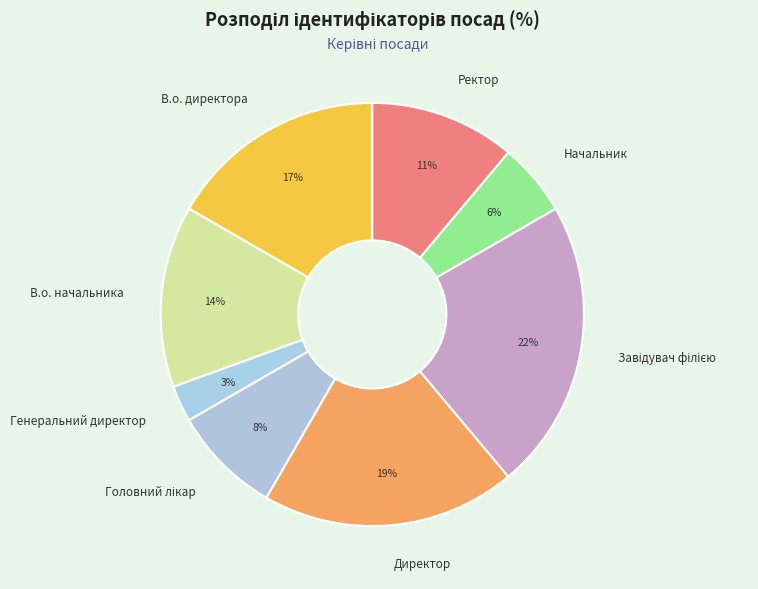

Which has a higher value, В.о. директора or Начальник?

В.о. директора